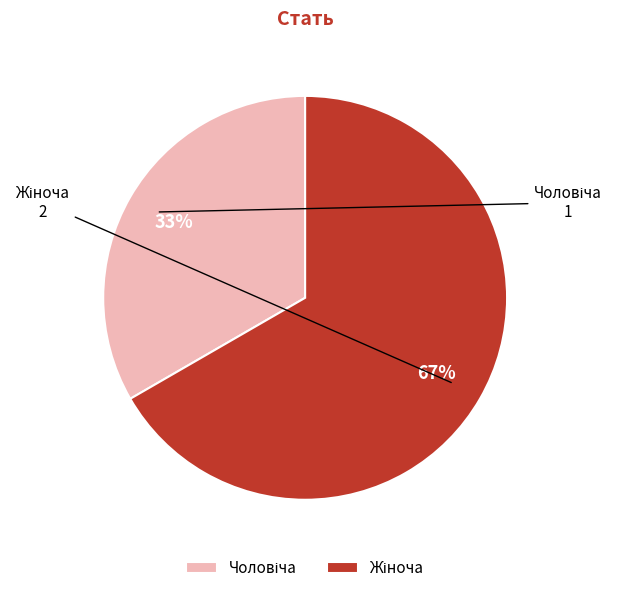

To the nearest percent, what is the average slice percentage?

50%